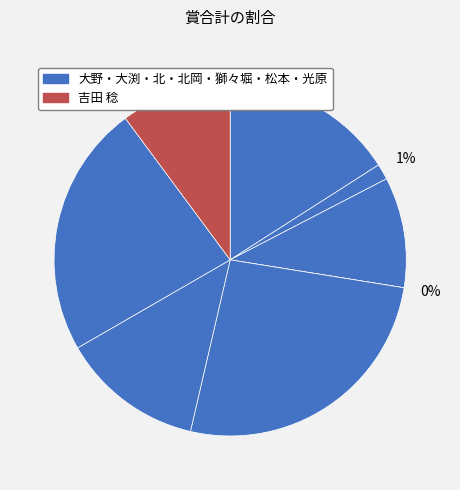

Is it true that 北 研二 is 10% of the pie?

True